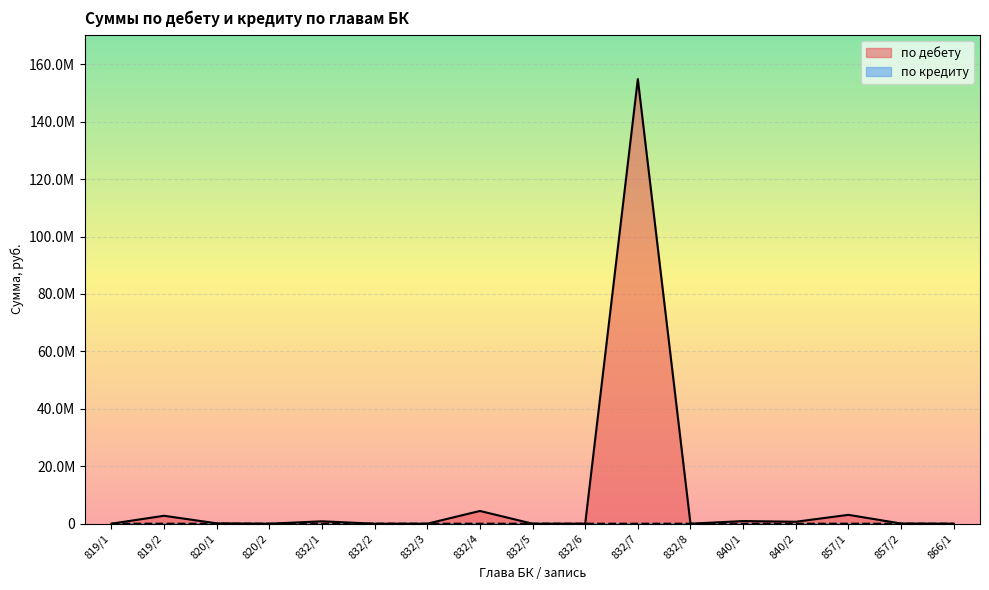

Which series has the widest spread of values?

по дебету